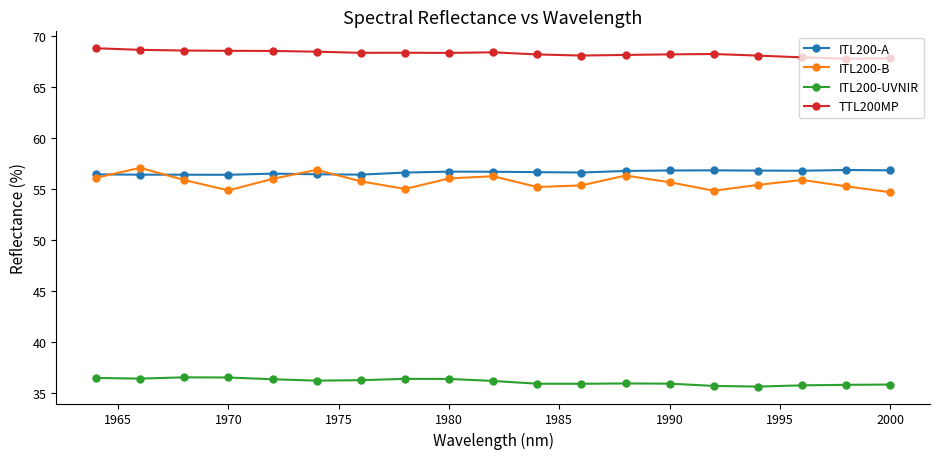

The value of ITL200-A at 2000 is 56.8. True or false?

True